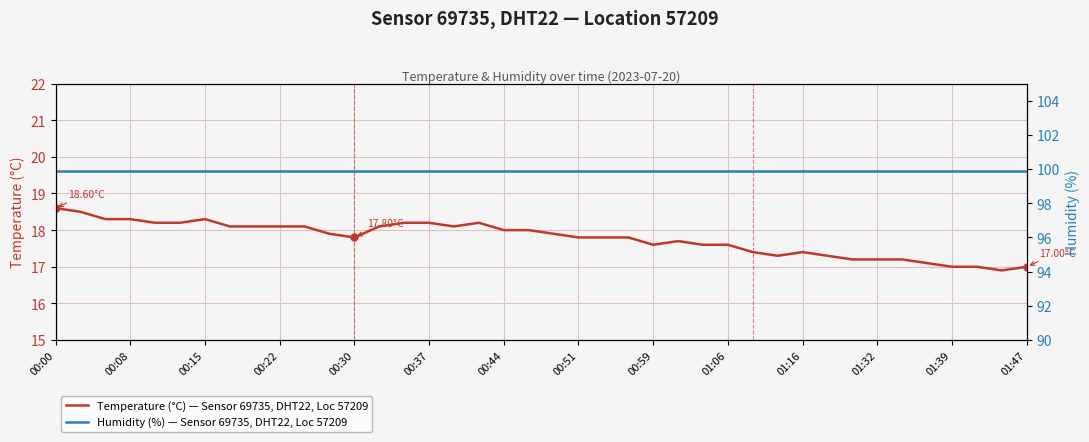

Rank the series at 00:37 from highest to lowest value.

Humidity (%) — Sensor 69735, DHT22, Loc 57209, Temperature (°C) — Sensor 69735, DHT22, Loc 57209